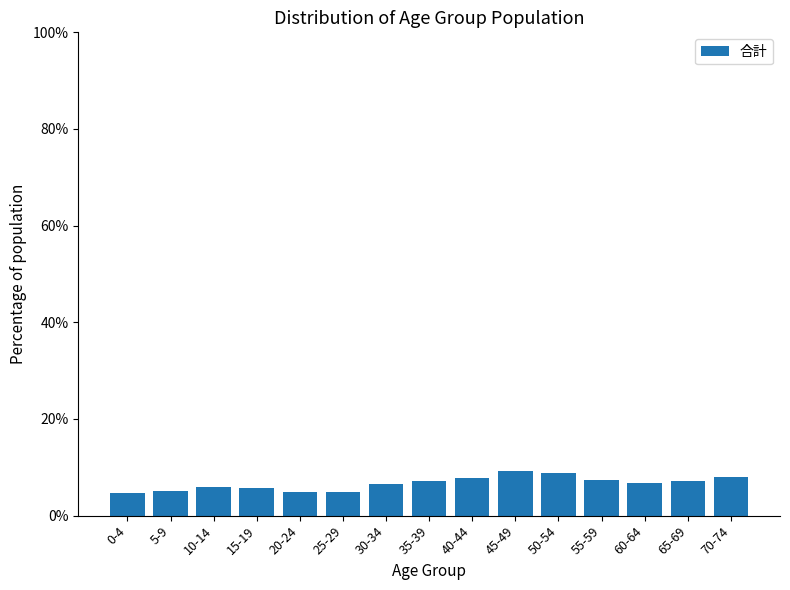

What is the sum of all values?

100.0